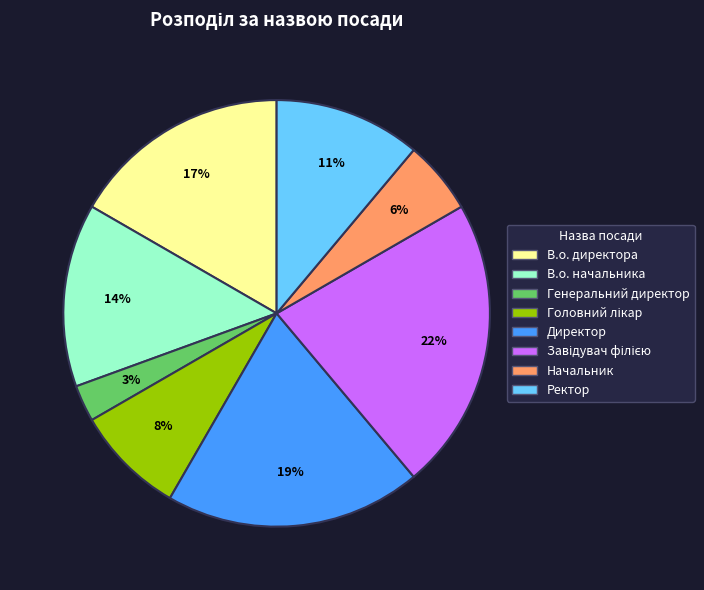

Is the sum of Директор and Генеральний директор greater than half?

No